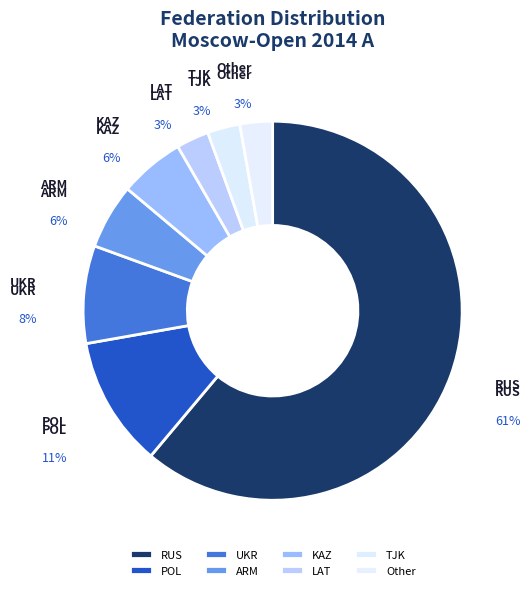

Which has a higher value, Other or UKR?

UKR